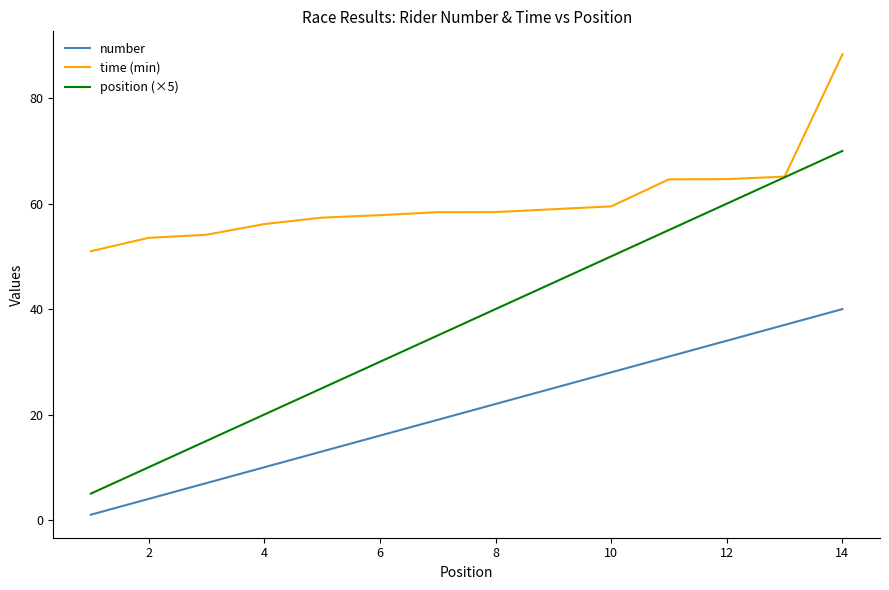

Rank the series by their average value, from highest to lowest.

time (min), position (×5), number